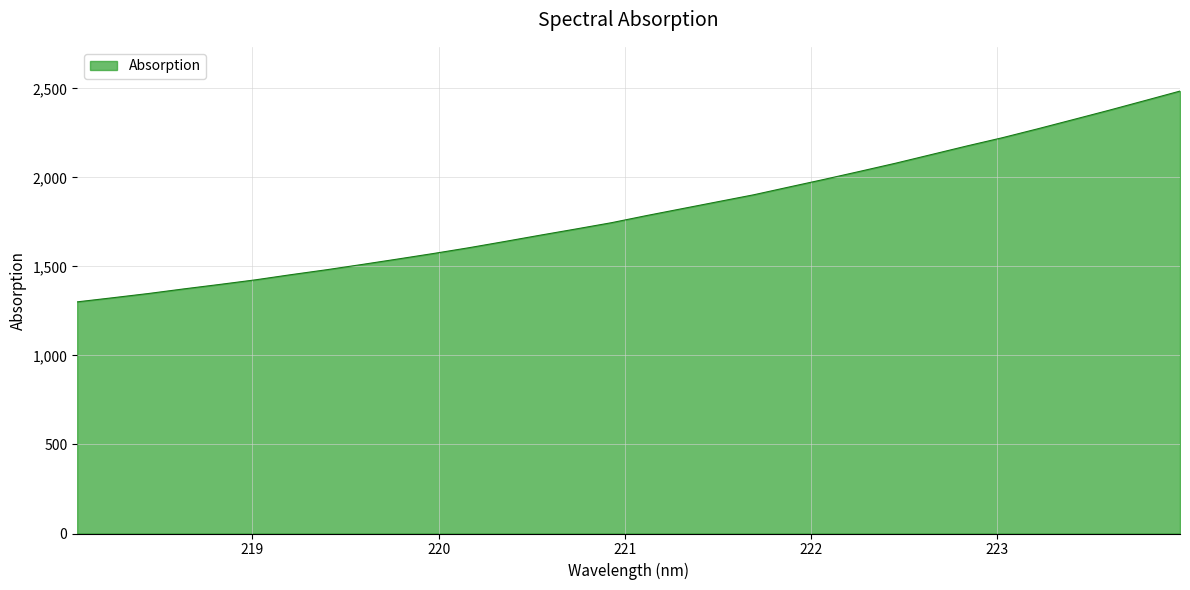

What is the average value?

1810.8